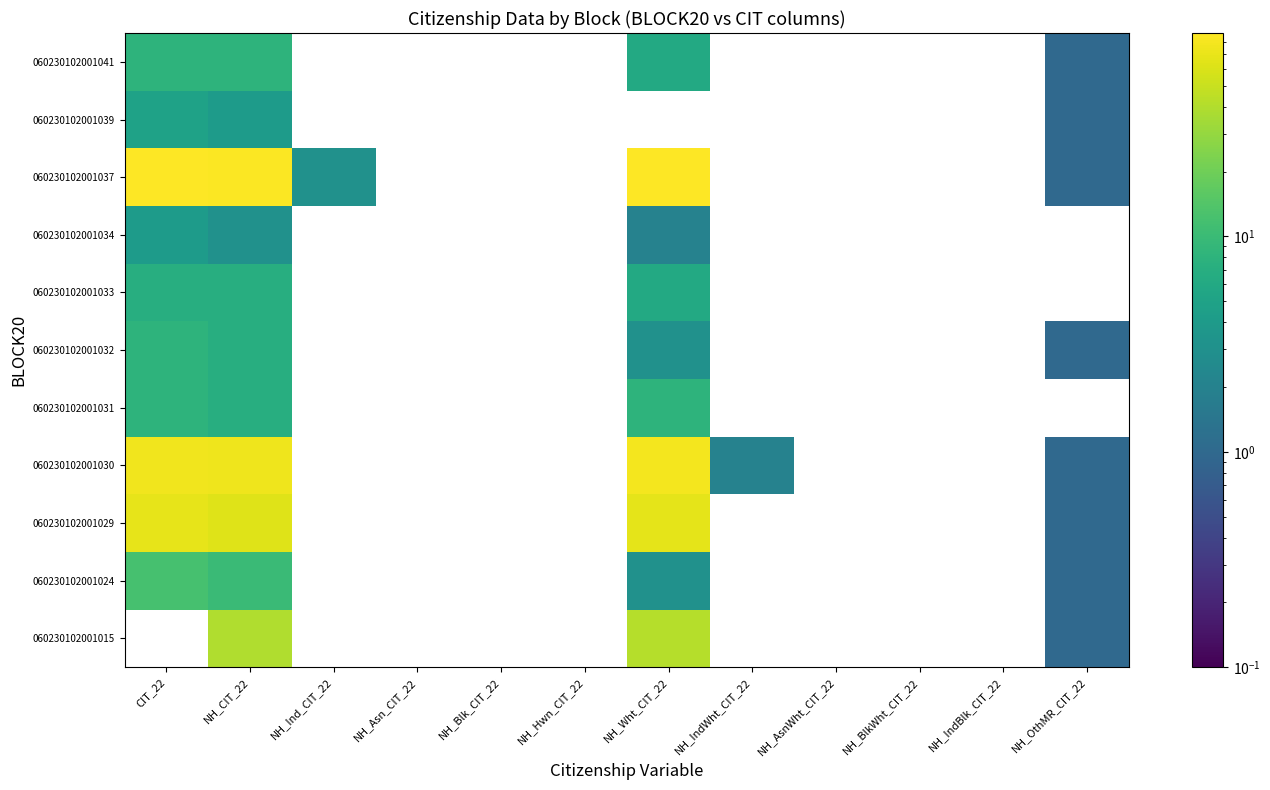

Read the 060230102001031 value at NH_CIT_22.

7.0